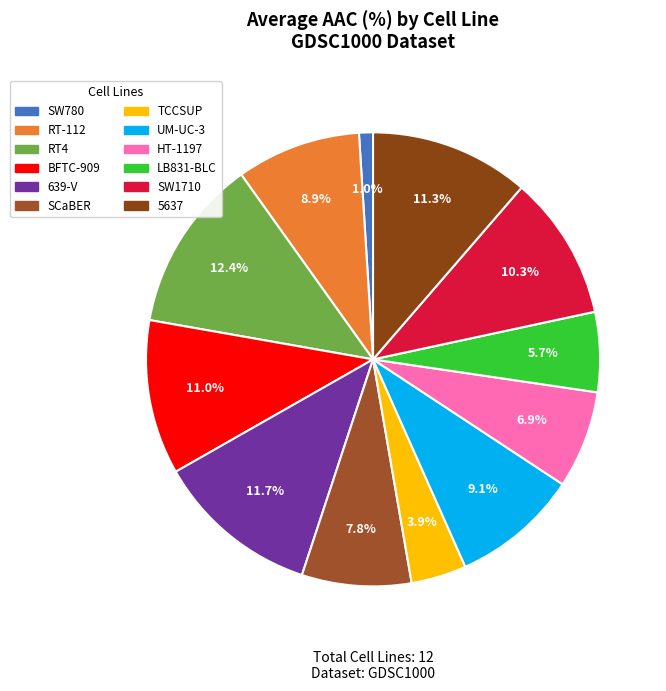

What is the largest slice in the pie chart?

RT4